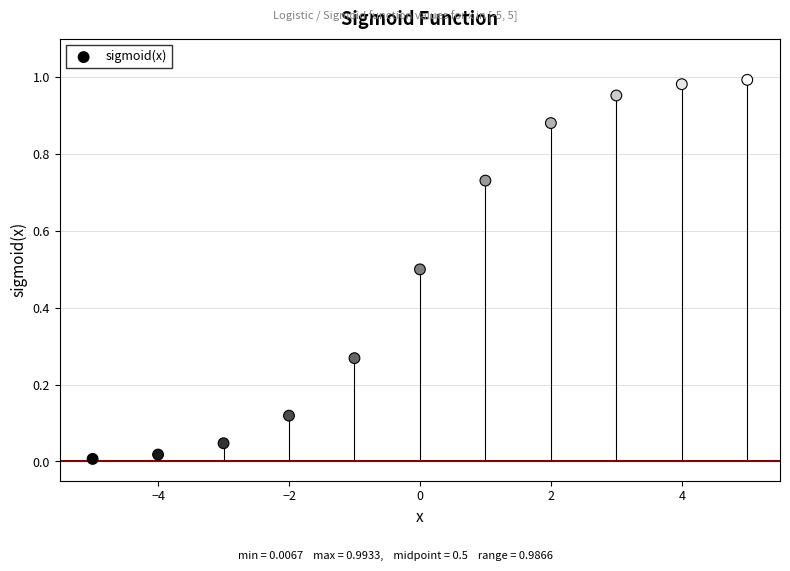

What is the average Y value?

0.5